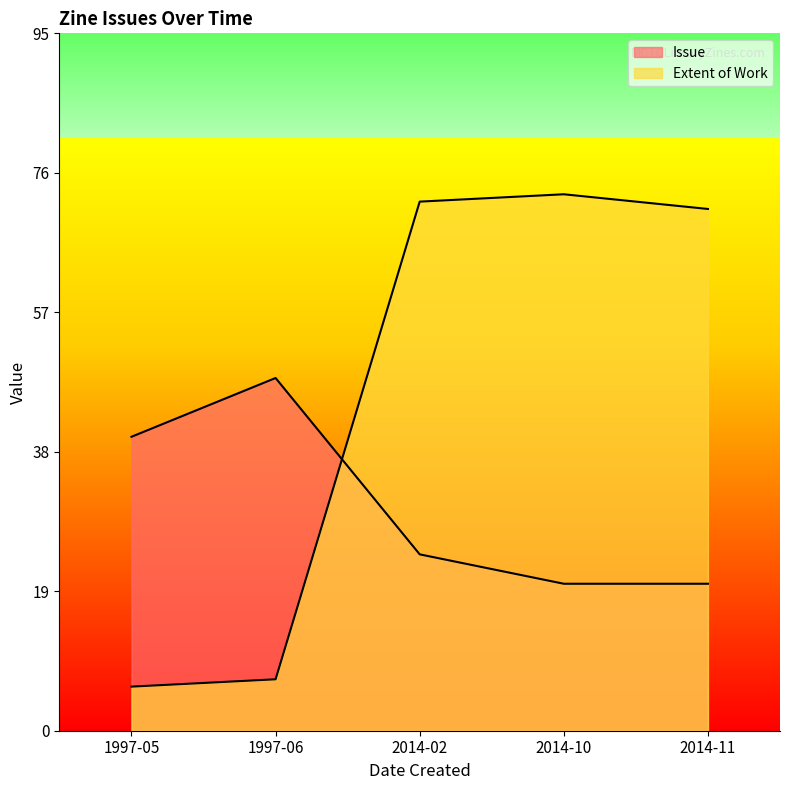

Which series has the largest range (max minus min)?

Extent of Work